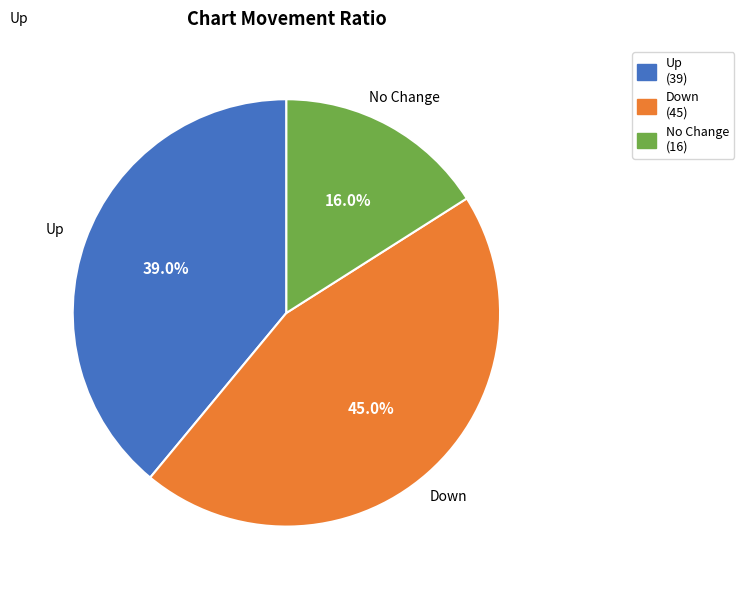

Count the number of slices in the pie.

3